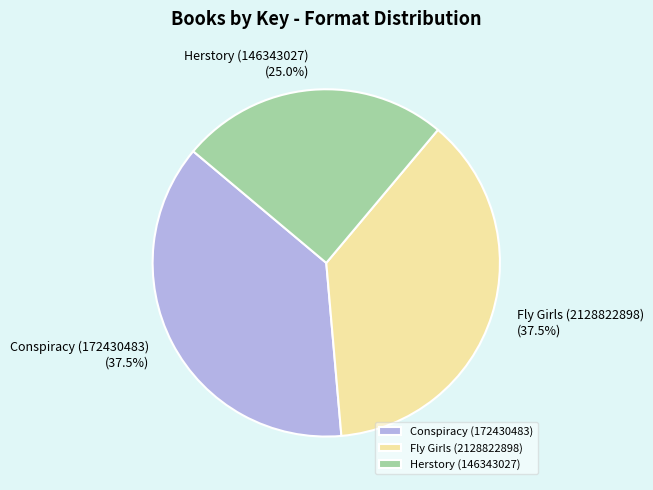

What is the smallest slice in the pie chart?

Herstory (146343027)